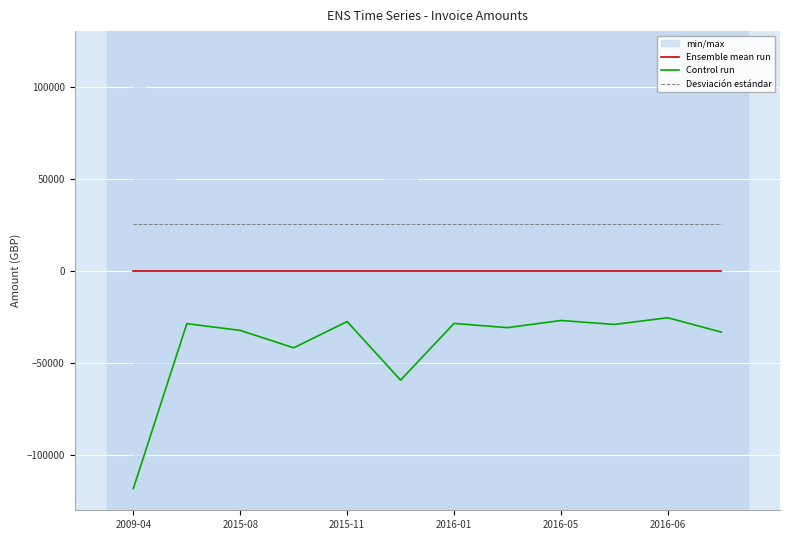

What is the minimum value for Control run?

-118403.0